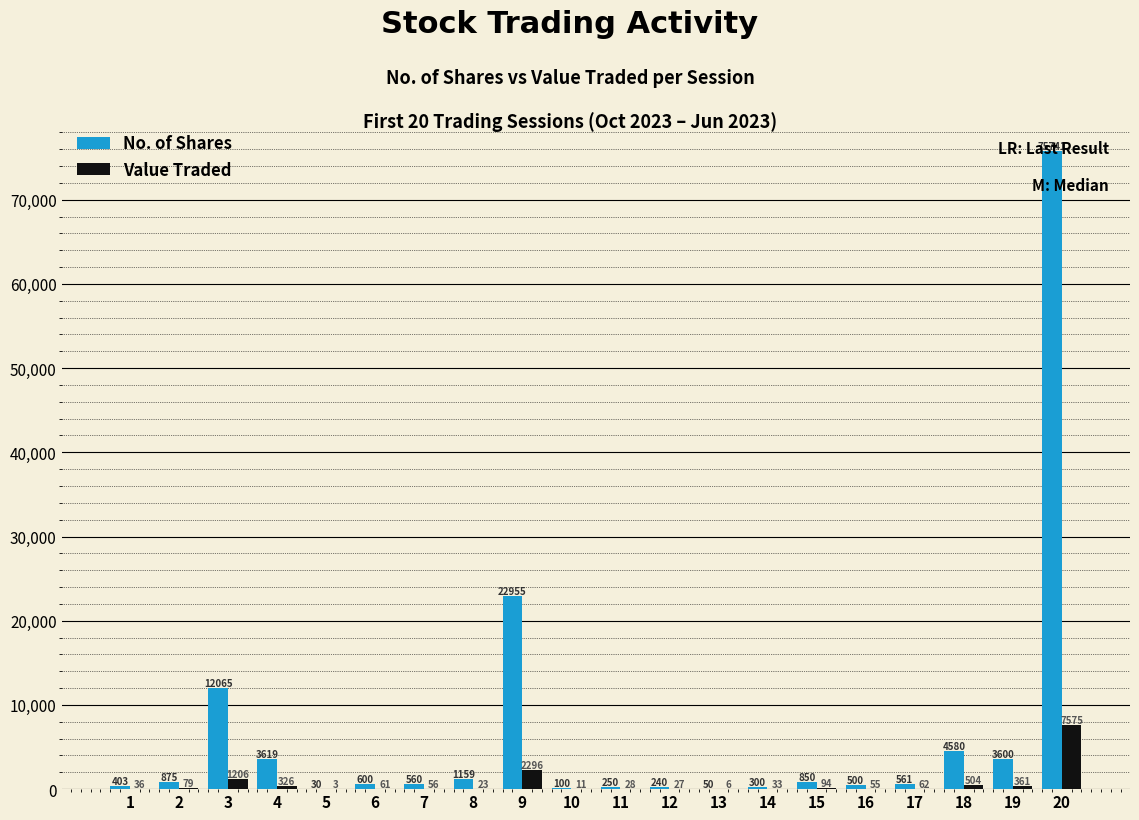

What is the sum of all Value Traded values?

12842